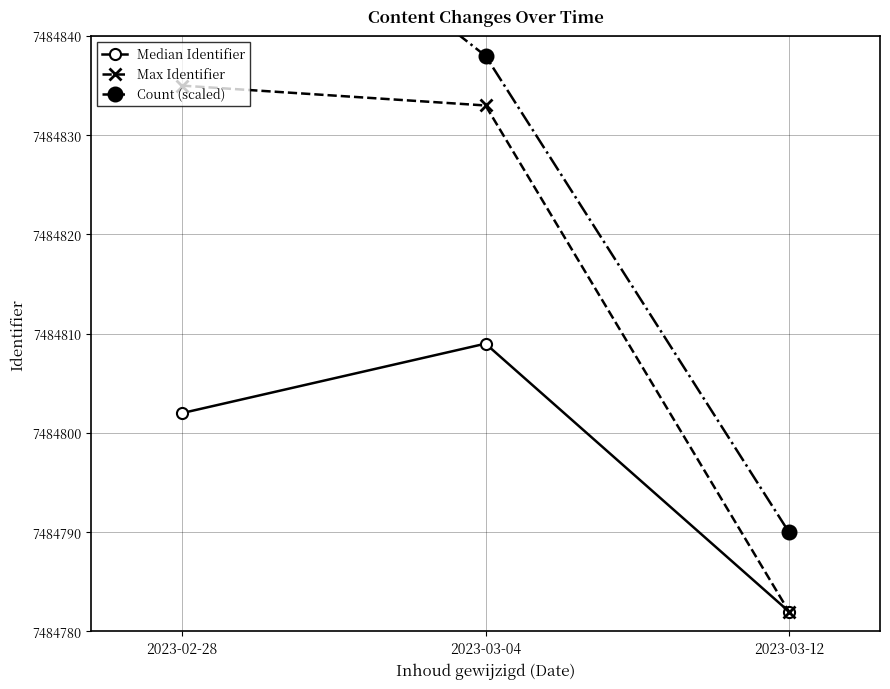

Which category has the highest value across all series?

2023-02-28